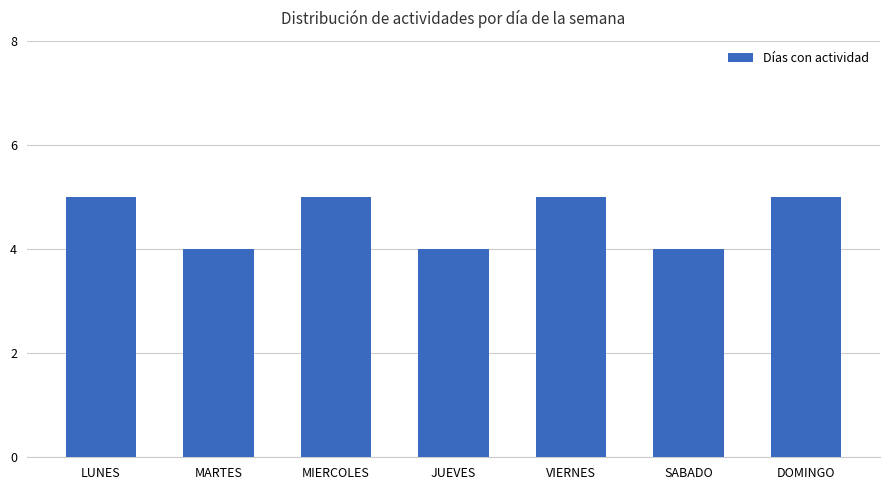

Reading left to right, list all the values displayed in this chart.

LUNES=5	MARTES=4	MIERCOLES=5	JUEVES=4	VIERNES=5	SABADO=4	DOMINGO=5